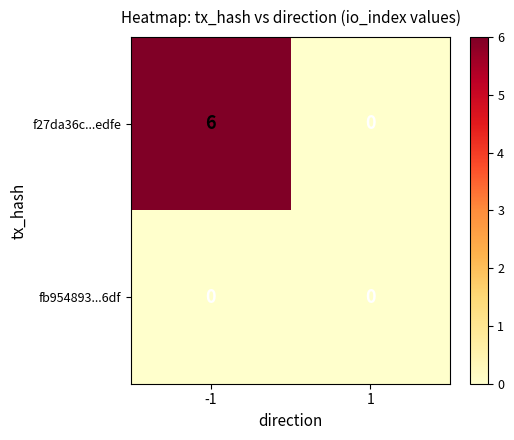

Which series has the widest spread of values?

f27da36c...edfe